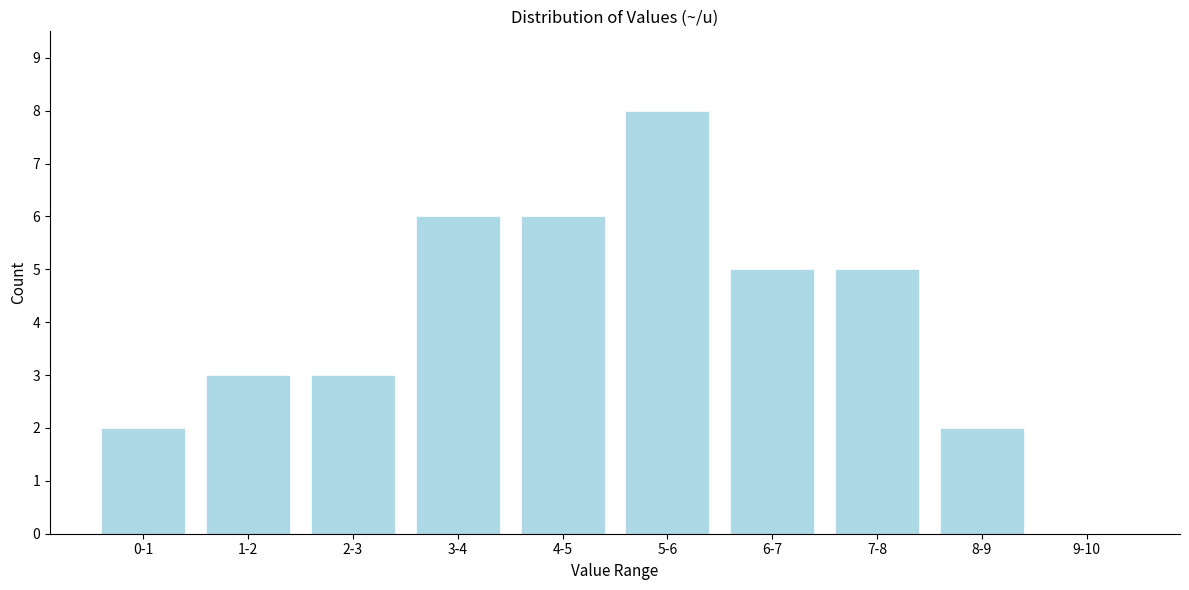

Reading left to right, extract all data points from this chart.

0-1=2	1-2=3	2-3=3	3-4=6	4-5=6	5-6=8	6-7=5	7-8=5	8-9=2	9-10=0